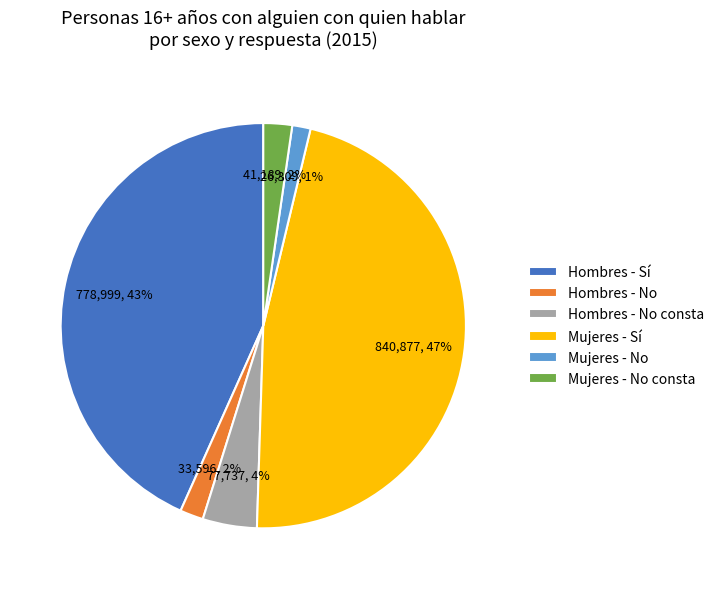

Which category has the biggest portion of the pie?

Mujeres - Sí